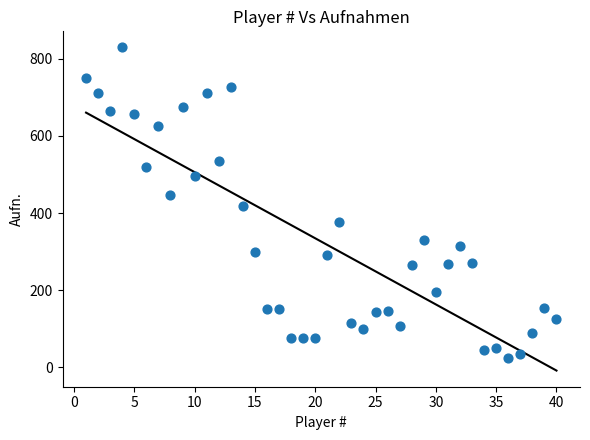

What is the range of Y values (max minus min)?

805